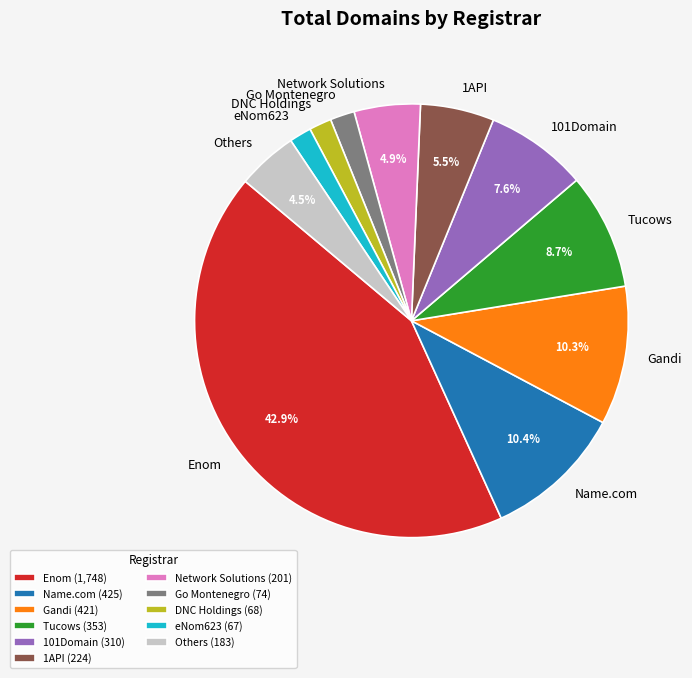

Is there any slice that represents more than half of the pie?

No